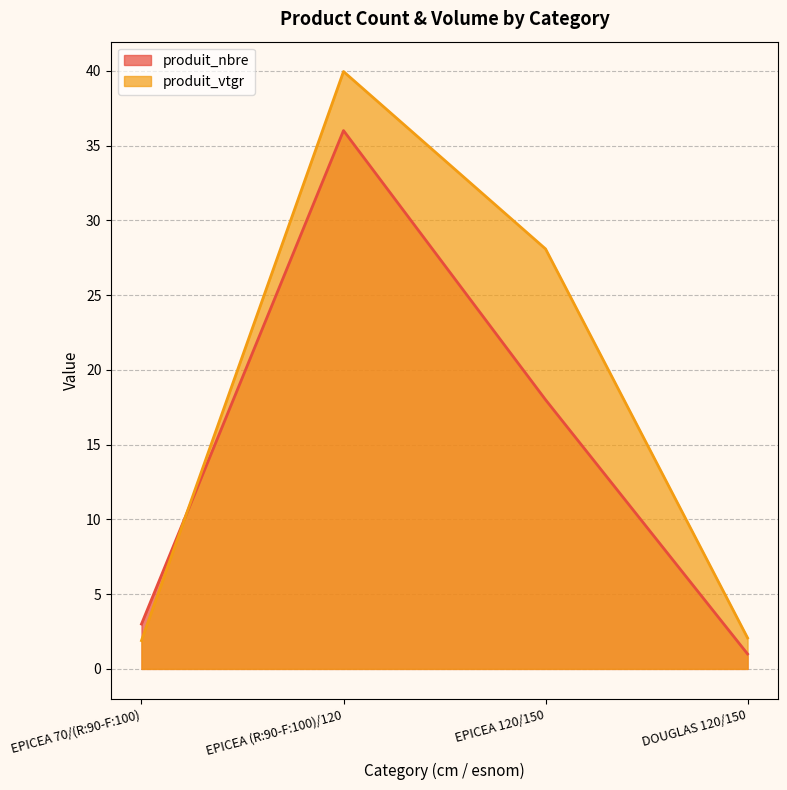

The value of produit_nbre at DOUGLAS 120/150 is 1.0. True or false?

True